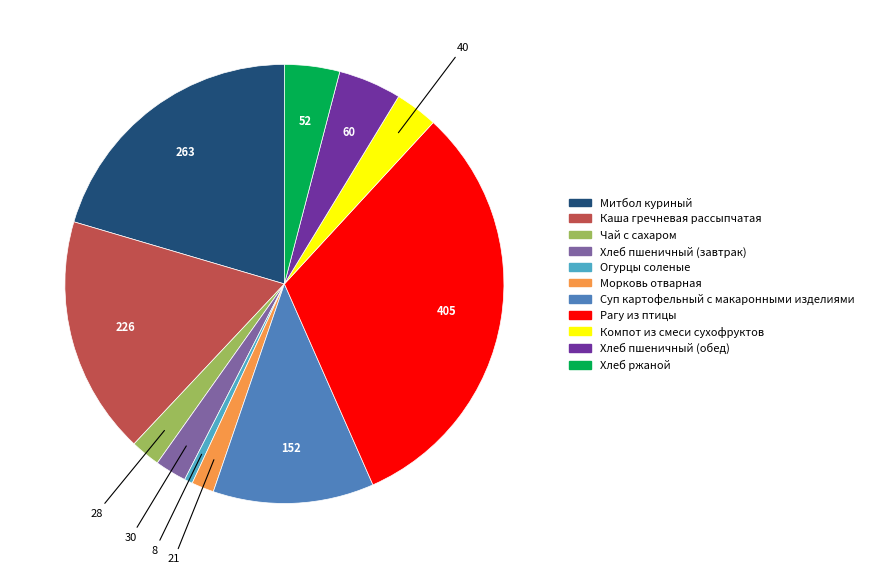

Count the number of slices in the pie.

11